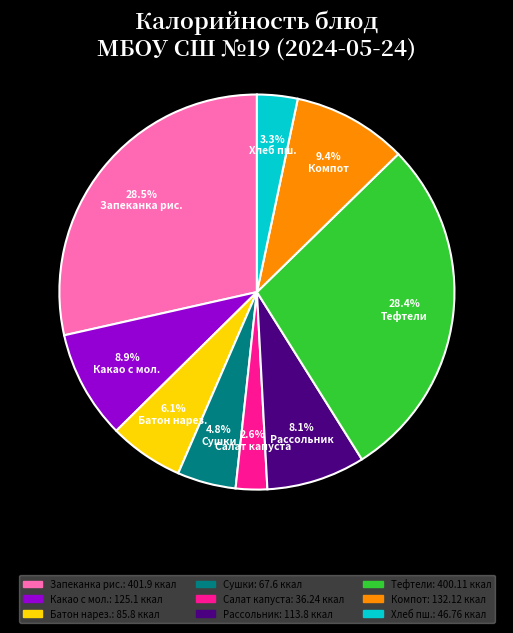

Is there a majority slice in this chart?

No